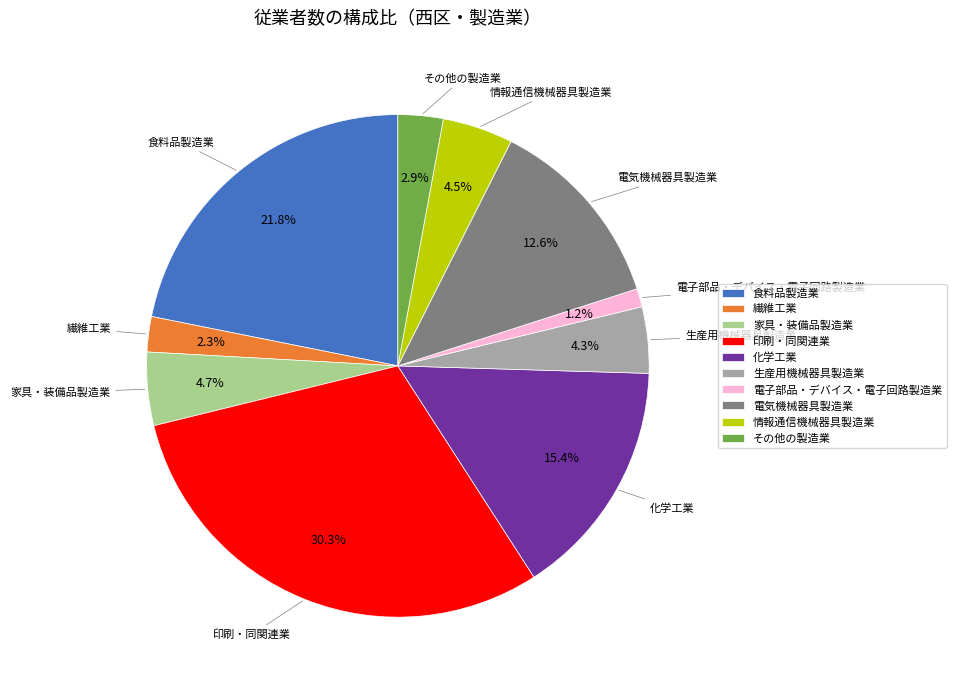

True or false: 化学工業 accounts for 8% of the total.

False